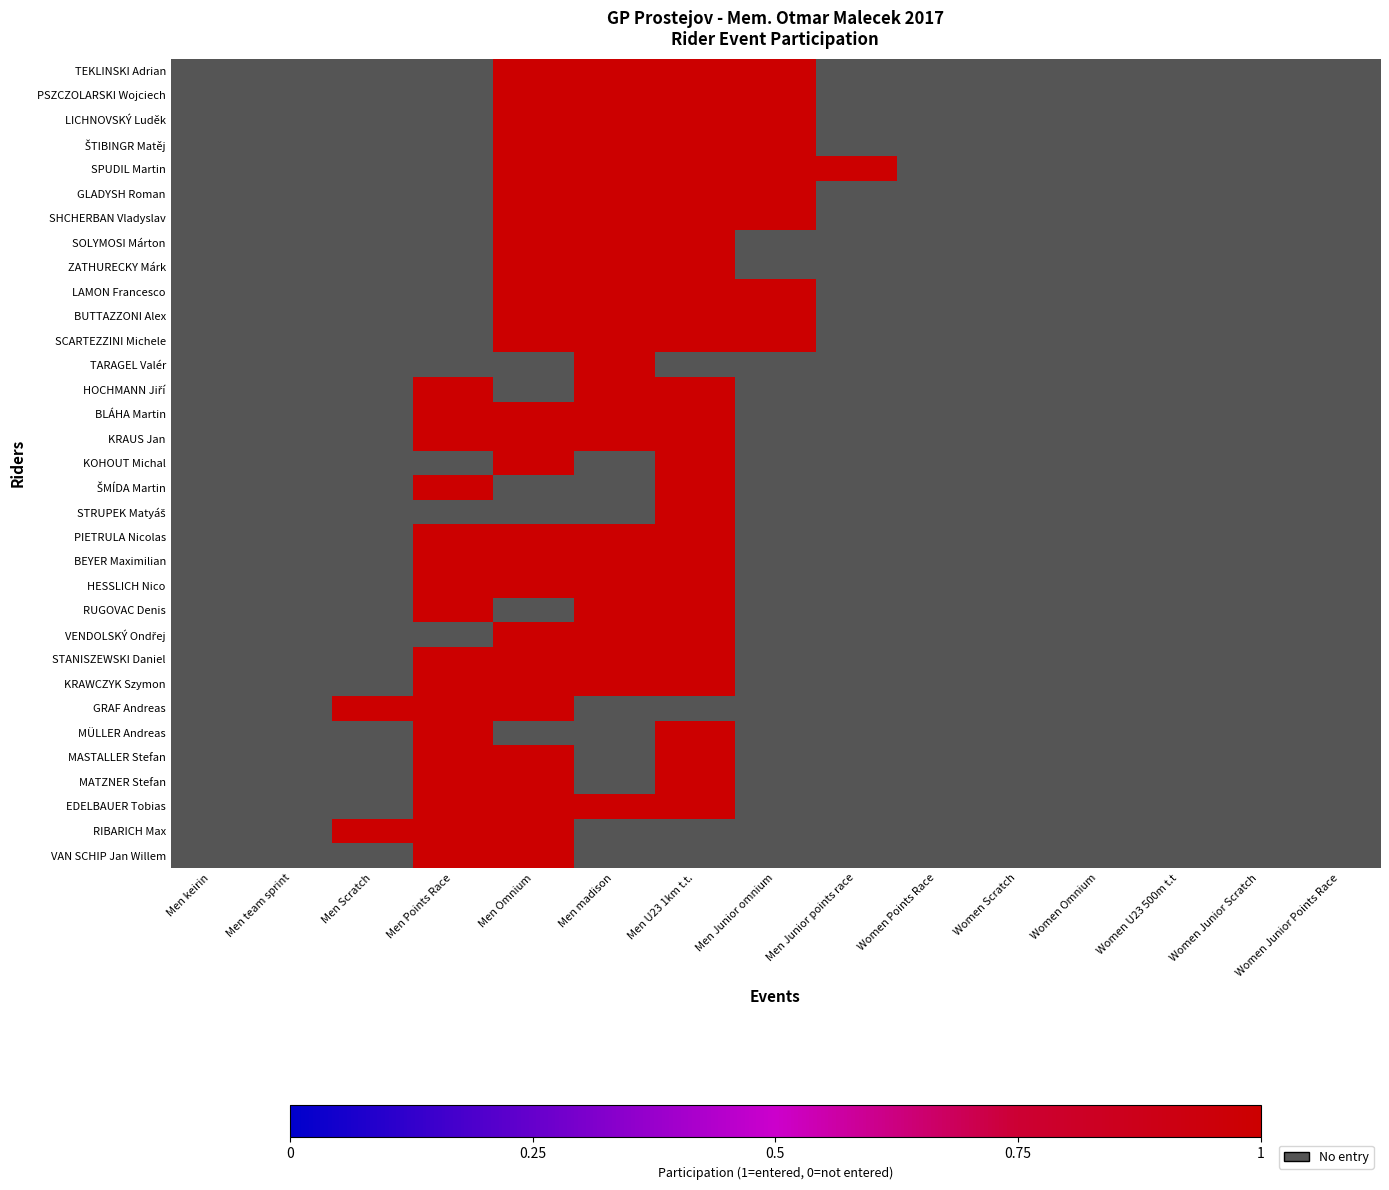

The value of TEKLINSKI Adrian at Men Junior omnium is 1.0. True or false?

True